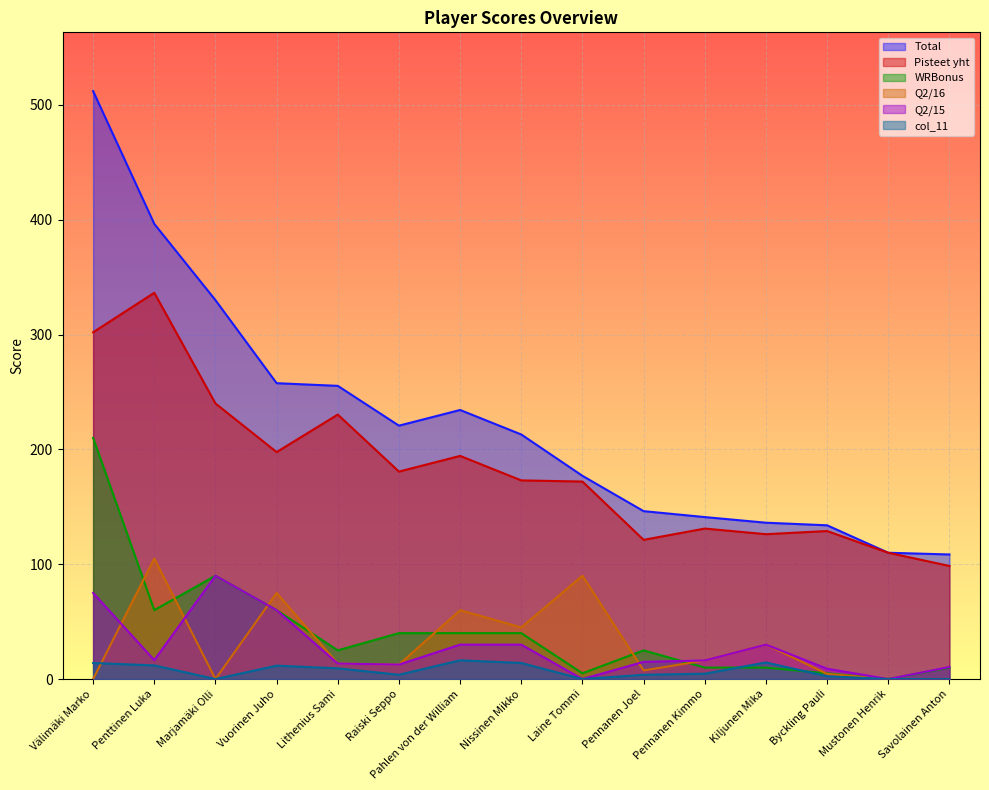

What position from the left is Penttinen Luka?

2